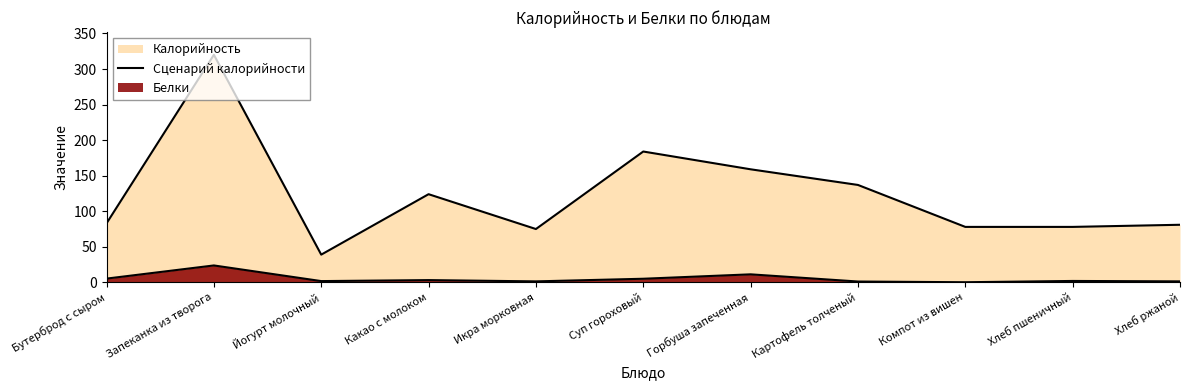

What is the greatest value displayed?

320